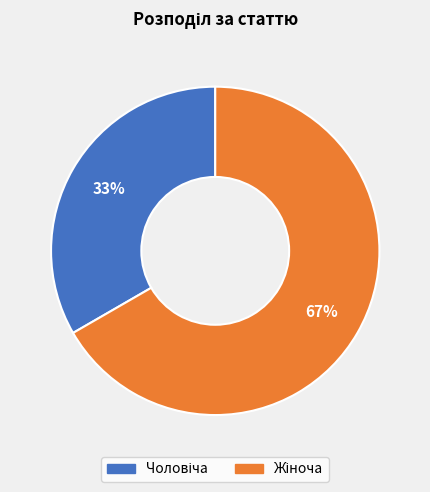

How many segments does this pie chart have?

2